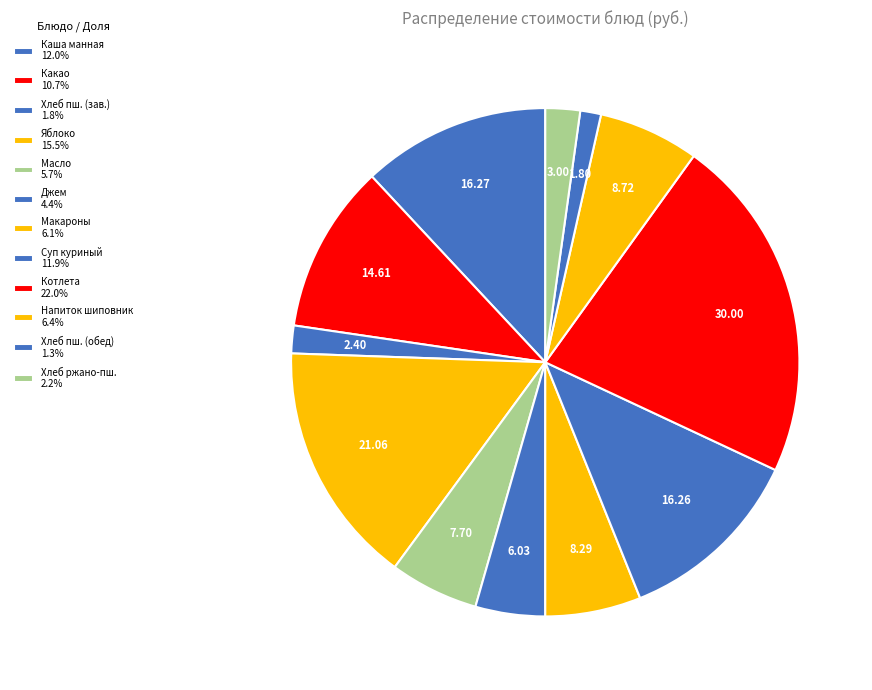

Which slice is the largest?

Котлета домашняя в томатном соусе